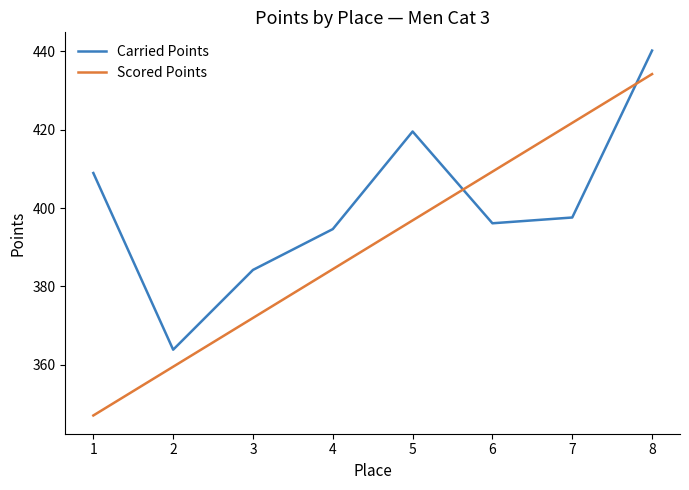

Which series has the widest spread of values?

Scored Points